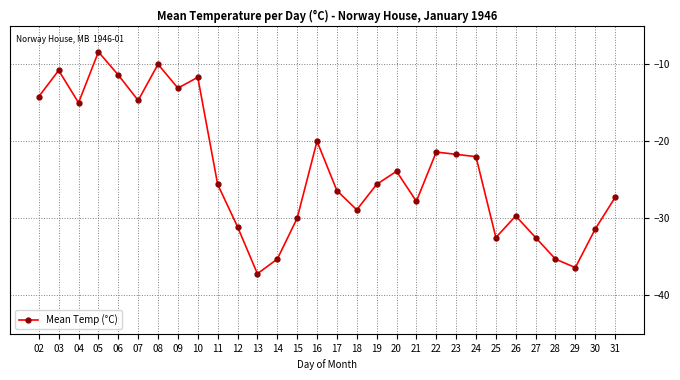

What is the value of the 19th point from the left?

-23.9